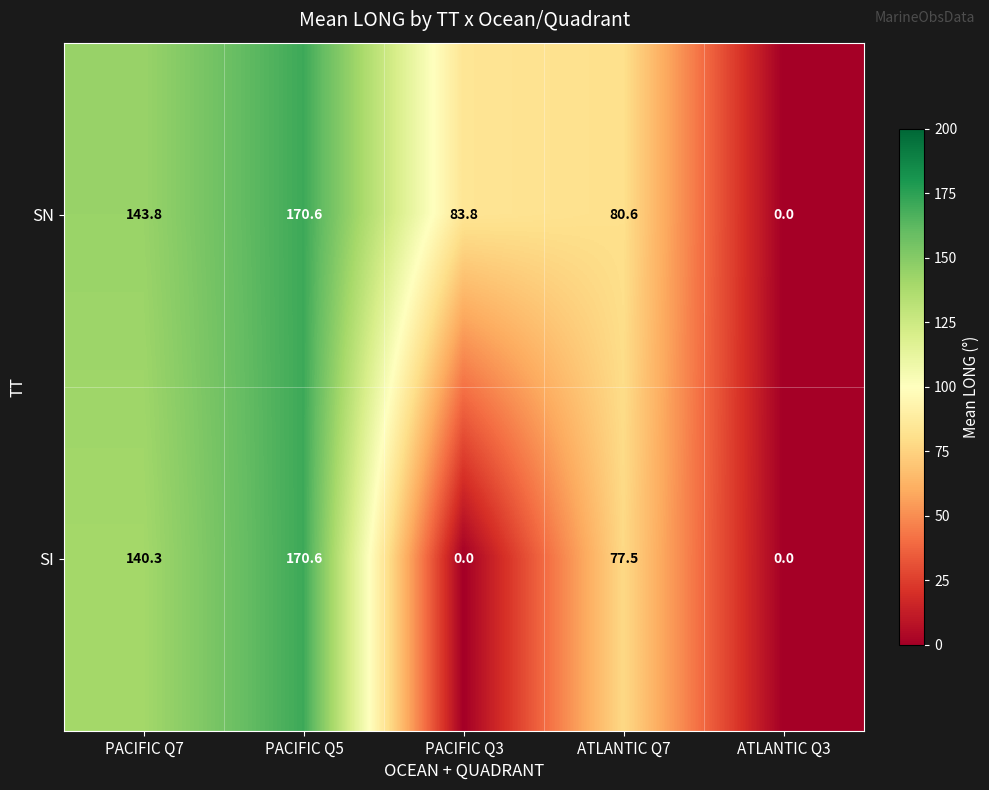

The value of SI at PACIFIC Q5 is 284.3. True or false?

False